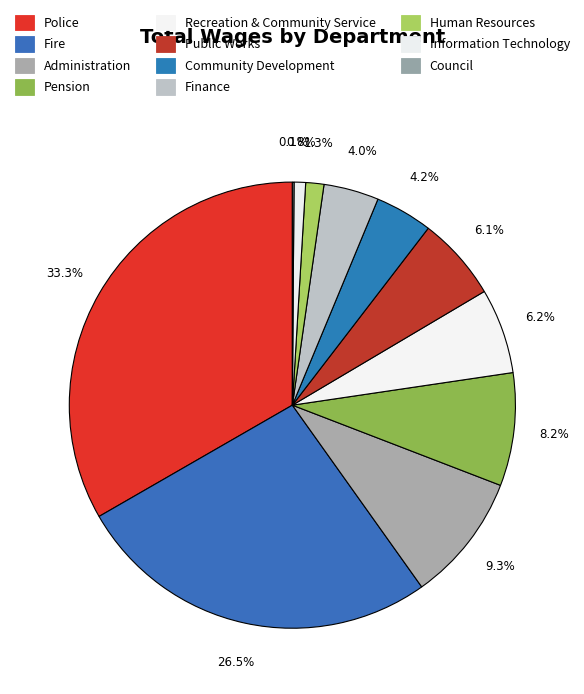

True or false: Fire accounts for 27% of the total.

True